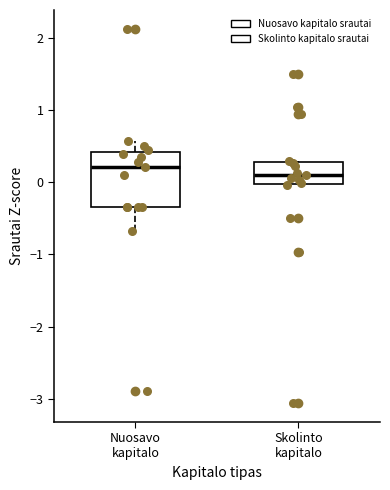

Where does the median line of the box for Skolinto kapitalo sit on the y-axis? The values are not printed on the chart, so give them approximately, as read against the axis.

0.1